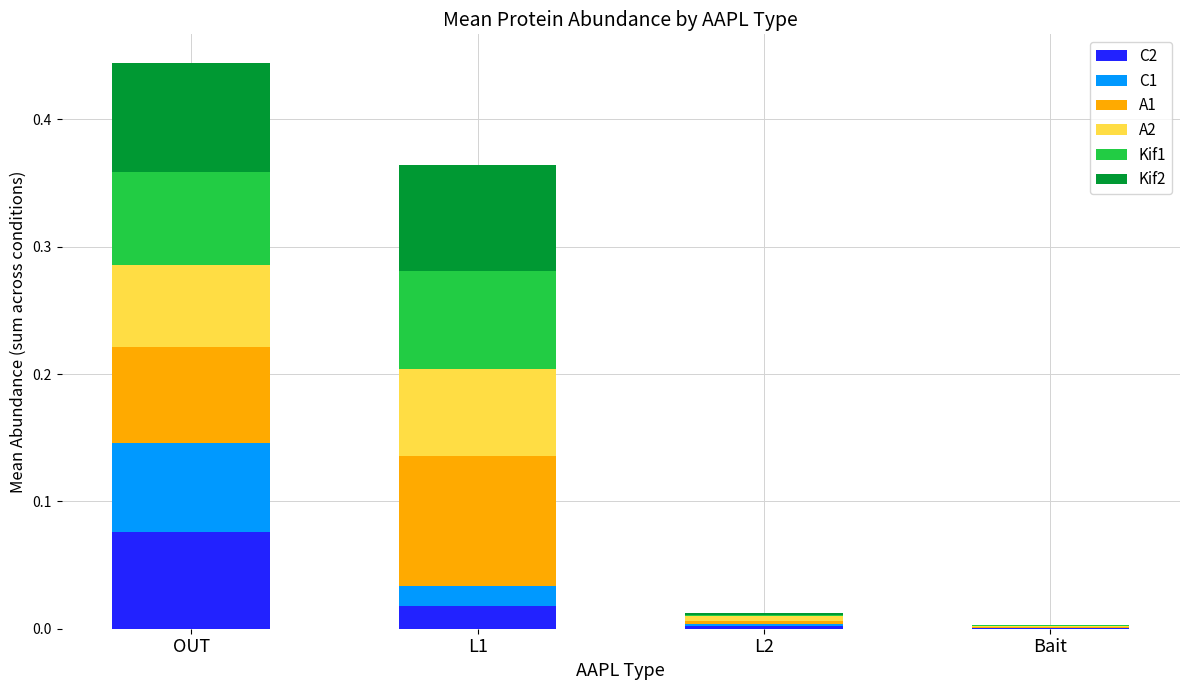

How many distinct data groups are displayed?

6